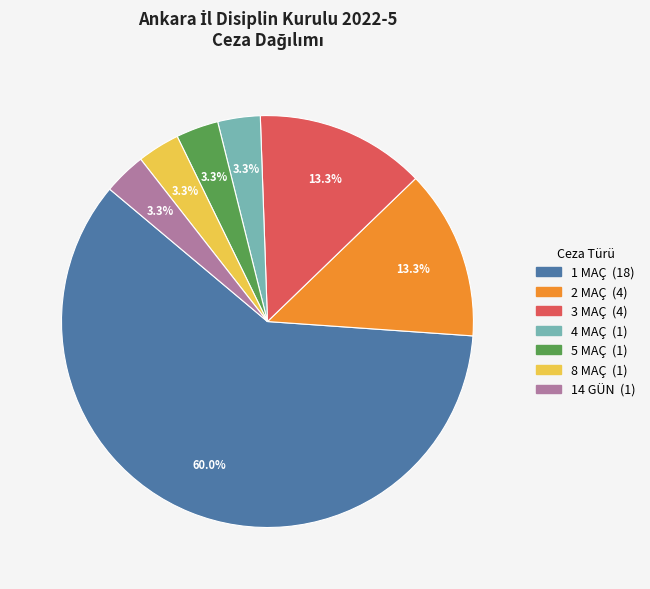

Is it true that 3 MAÇ is 20% of the pie?

False